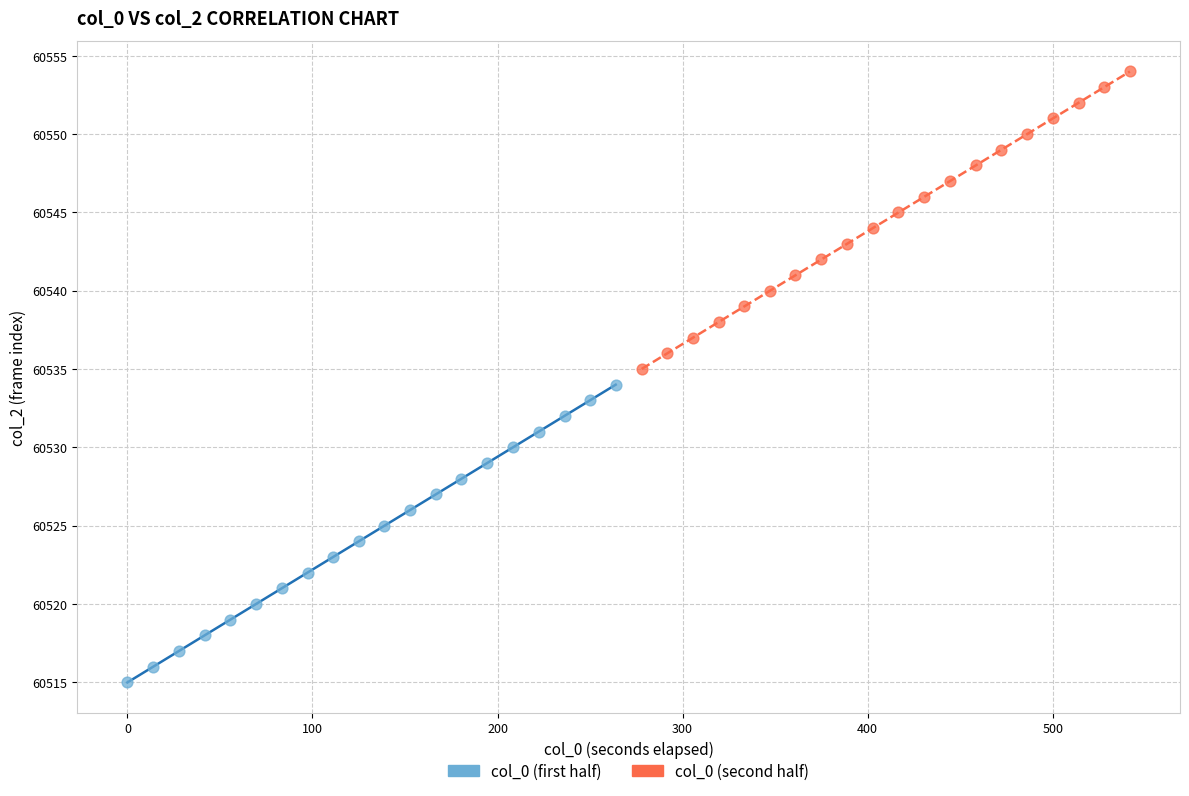

Which series reaches the maximum Y coordinate?

col_0 (second half)